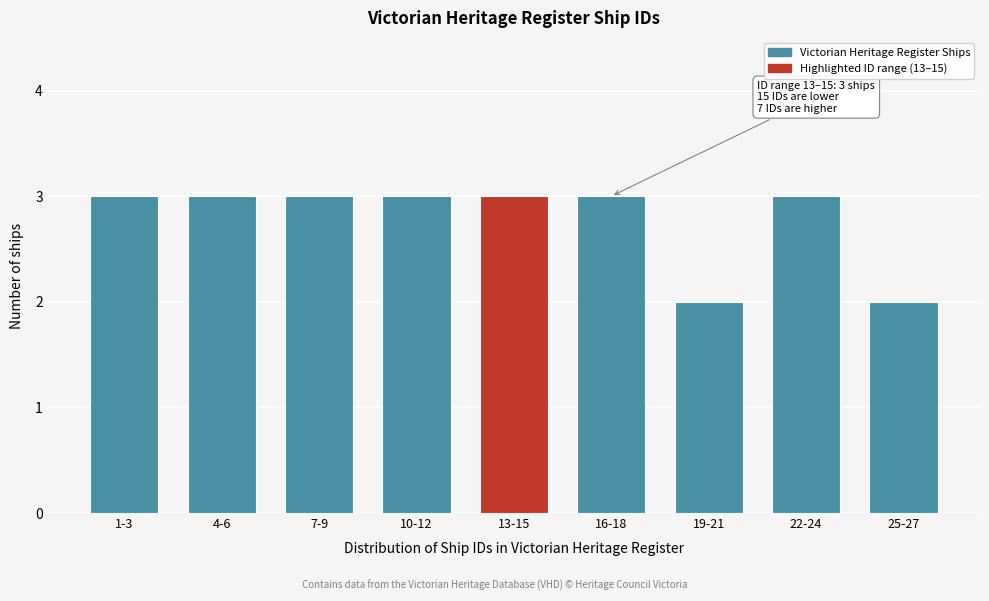

Reading left to right, what are all the values shown in this chart?

3	3	3	3	3	3	2	3	2